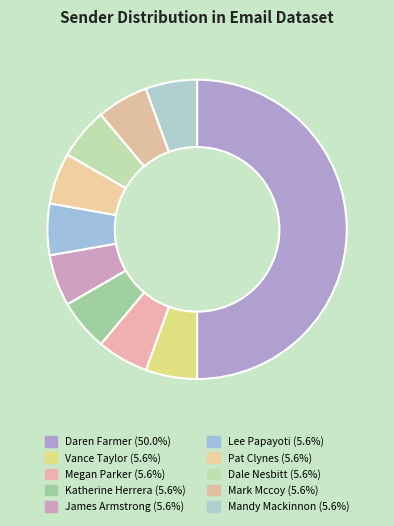

Count the number of slices in the pie.

10